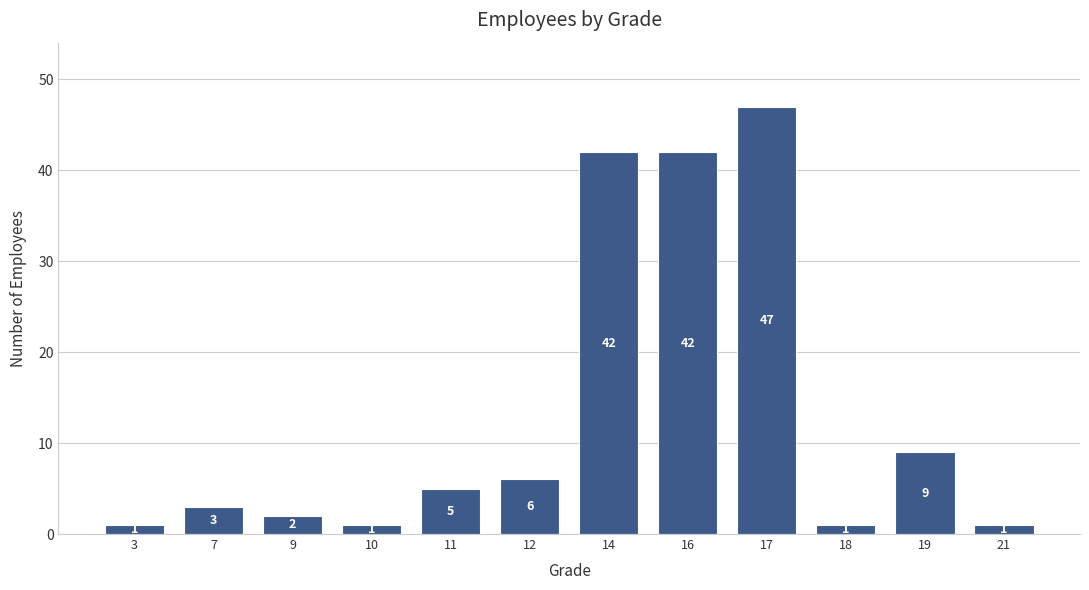

Reading right to left, what are all the values shown in this chart?

1	9	1	47	42	42	6	5	1	2	3	1